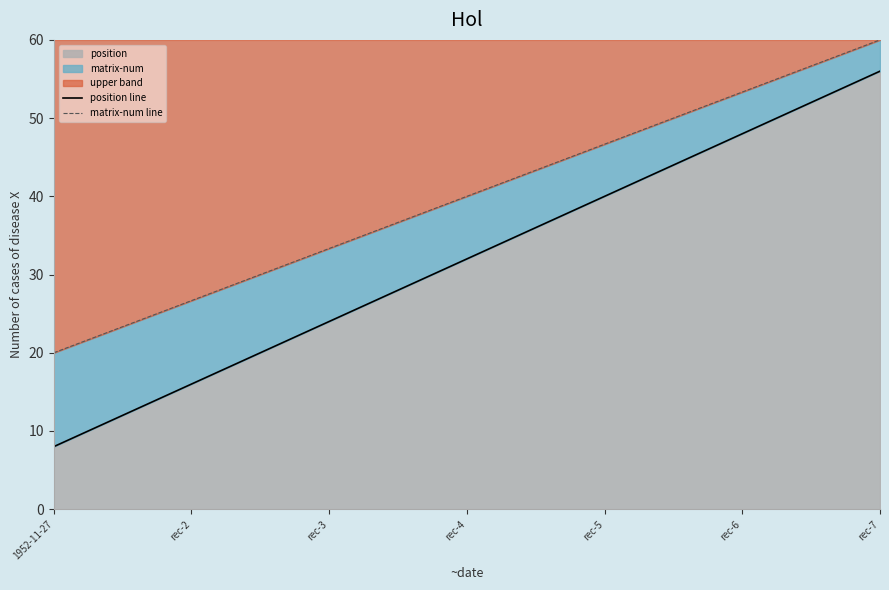

At which label does position line first exceed 32?

rec-5